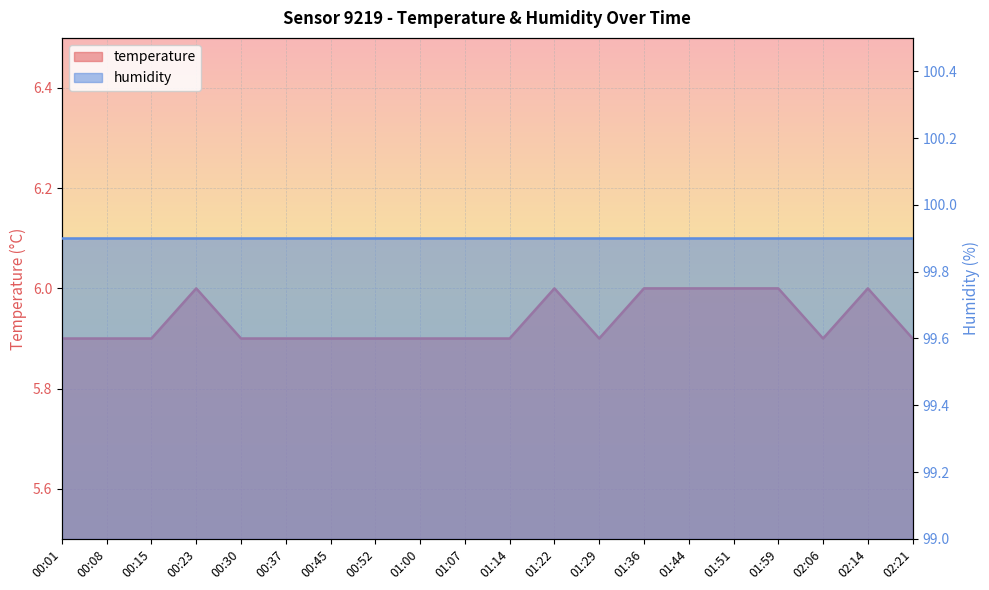

What position from the left is 00:37?

6